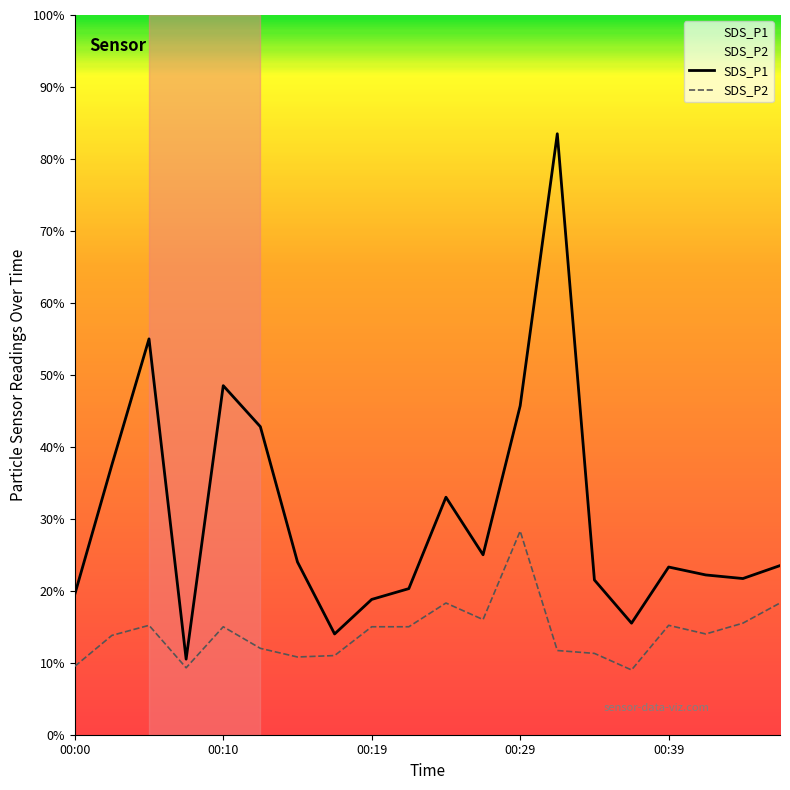

True or false: SDS_P2 and SDS_P1 cross at least once.

False